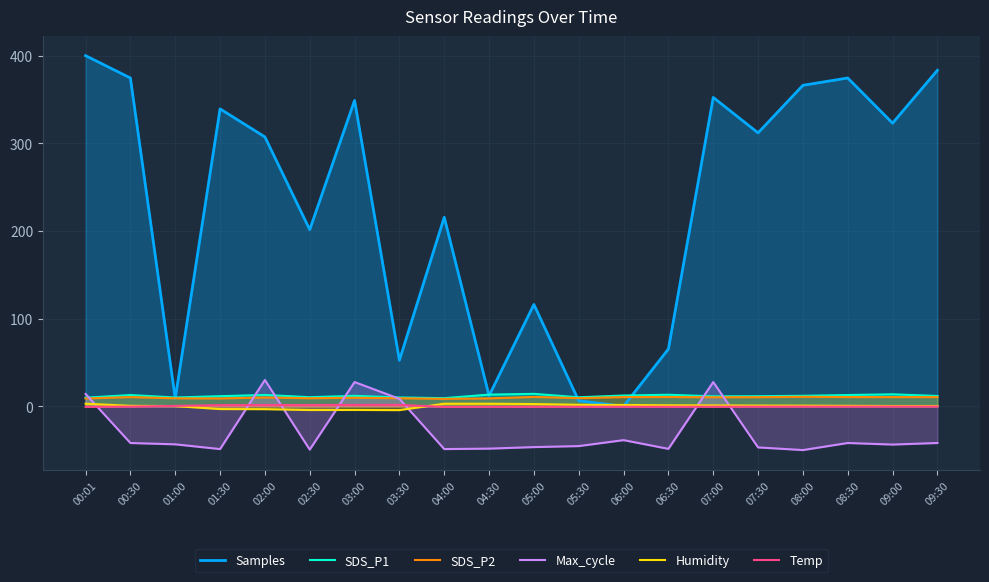

Where does the Samples series first go above 311?

00:01